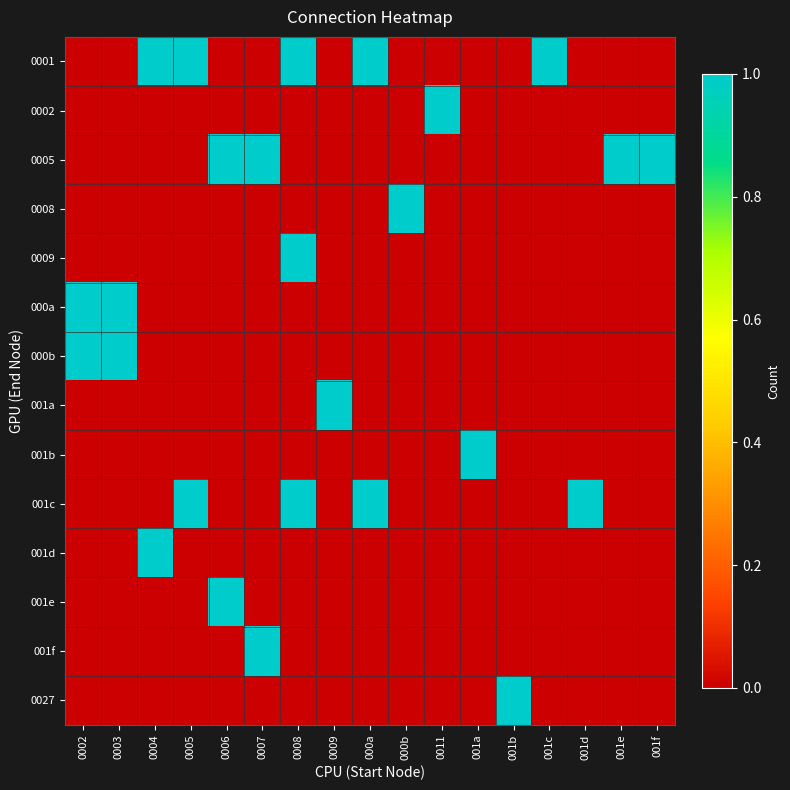

Which series has the largest range (max minus min)?

0001